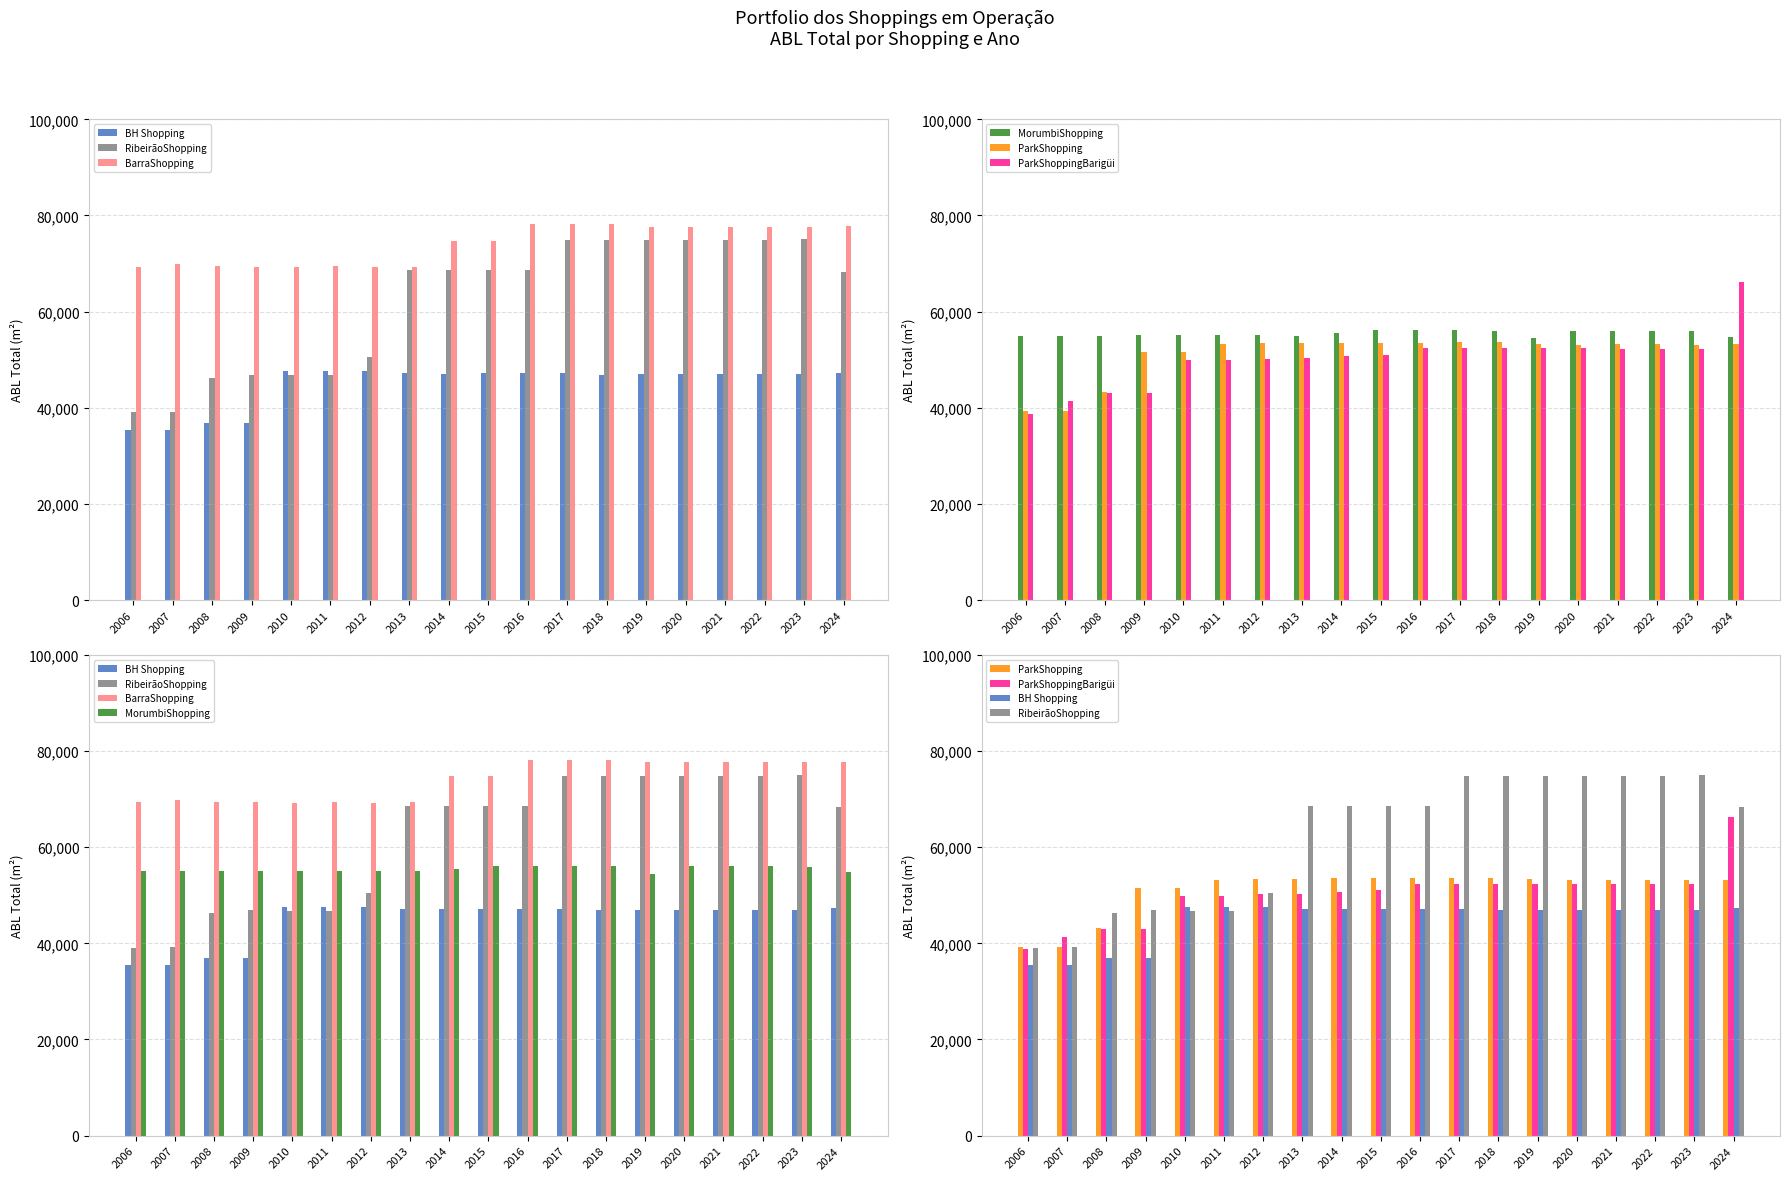

Is the value of ParkShopping at 2007 greater than the value of RibeirãoShopping at 2011?

No